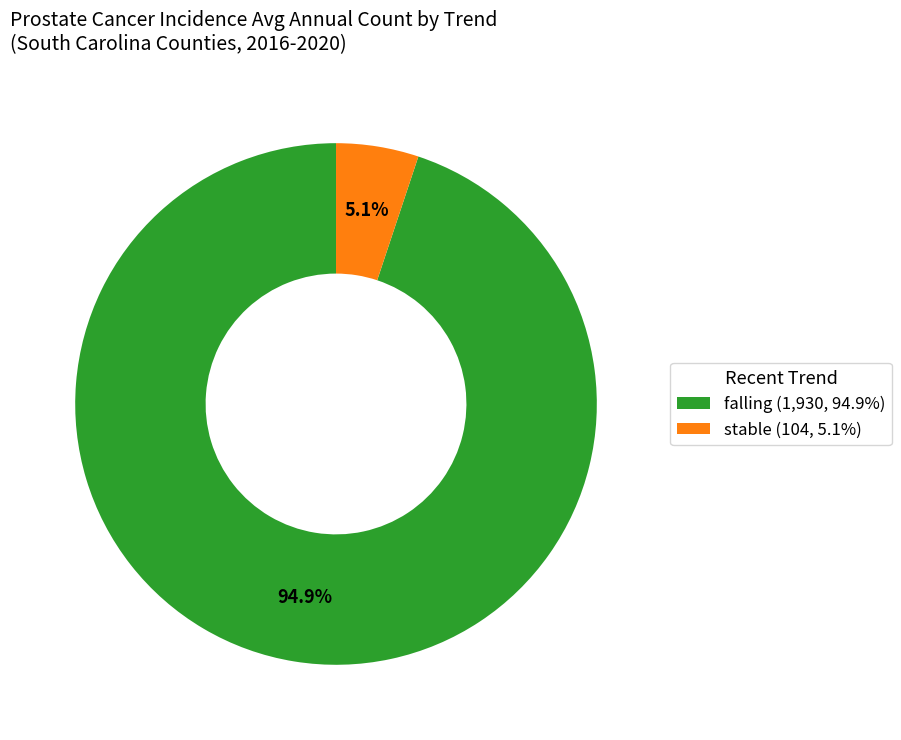

Between falling (1,930, 94.9%) and stable (104, 5.1%), which is larger?

falling (1,930, 94.9%)